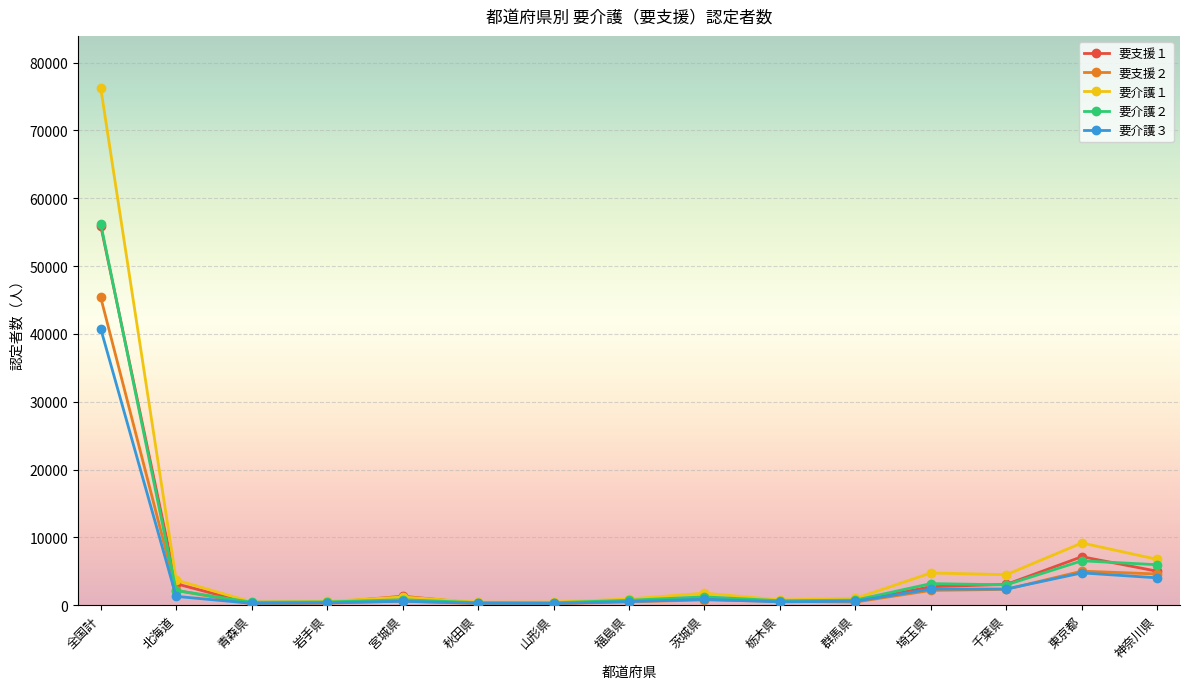

True or false: 要介護２ has a value of 3182 at 埼玉県.

True